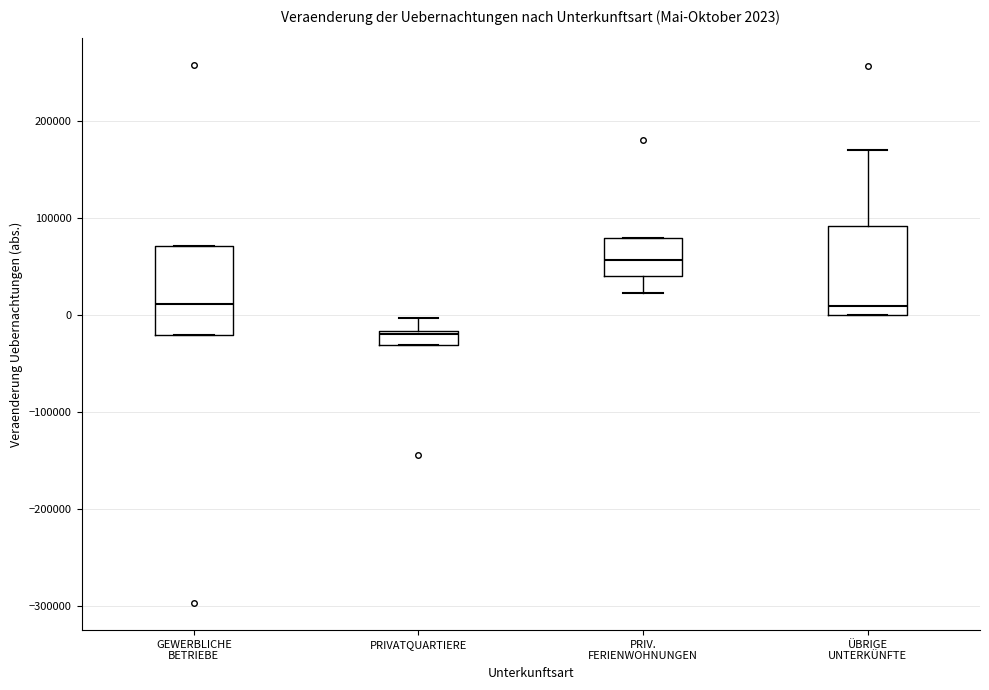

Which box's median line is the highest?

PRIV. FERIENWOHNUNGEN